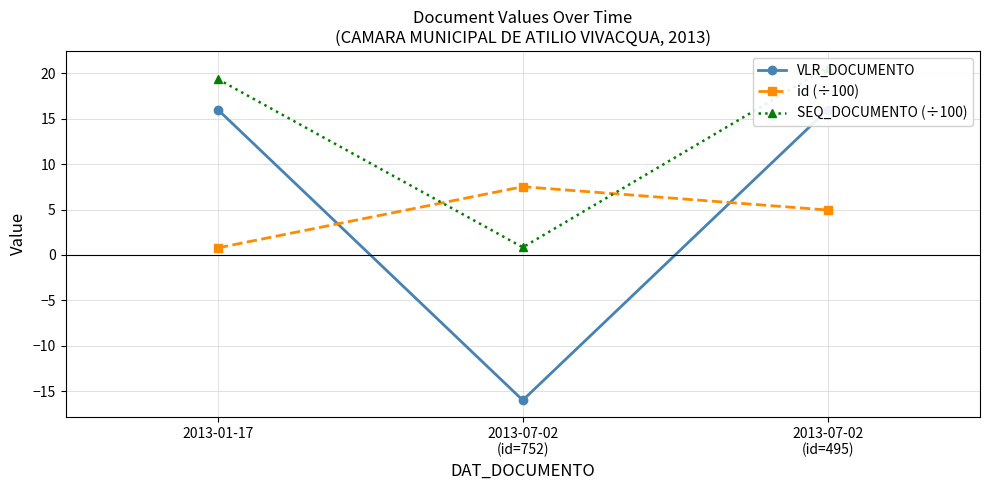

What is the approximate value of VLR_DOCUMENTO at 2013-07-02
(id=752)?

-16.0